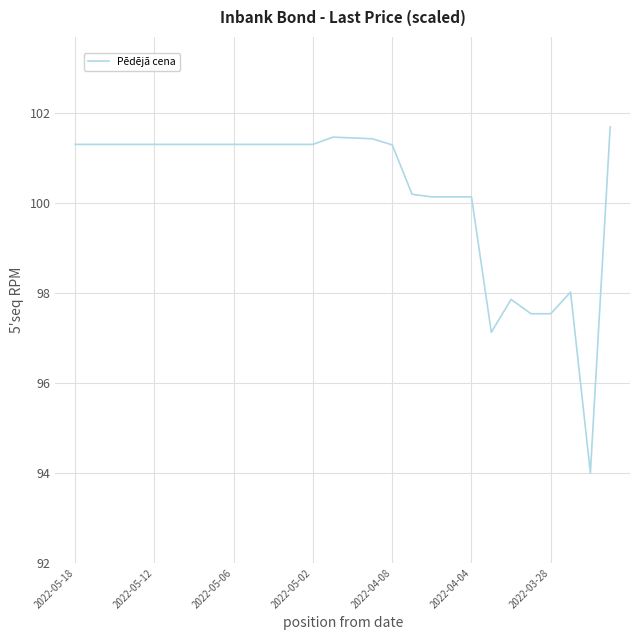

What is the difference between the maximum and minimum values?

7.7